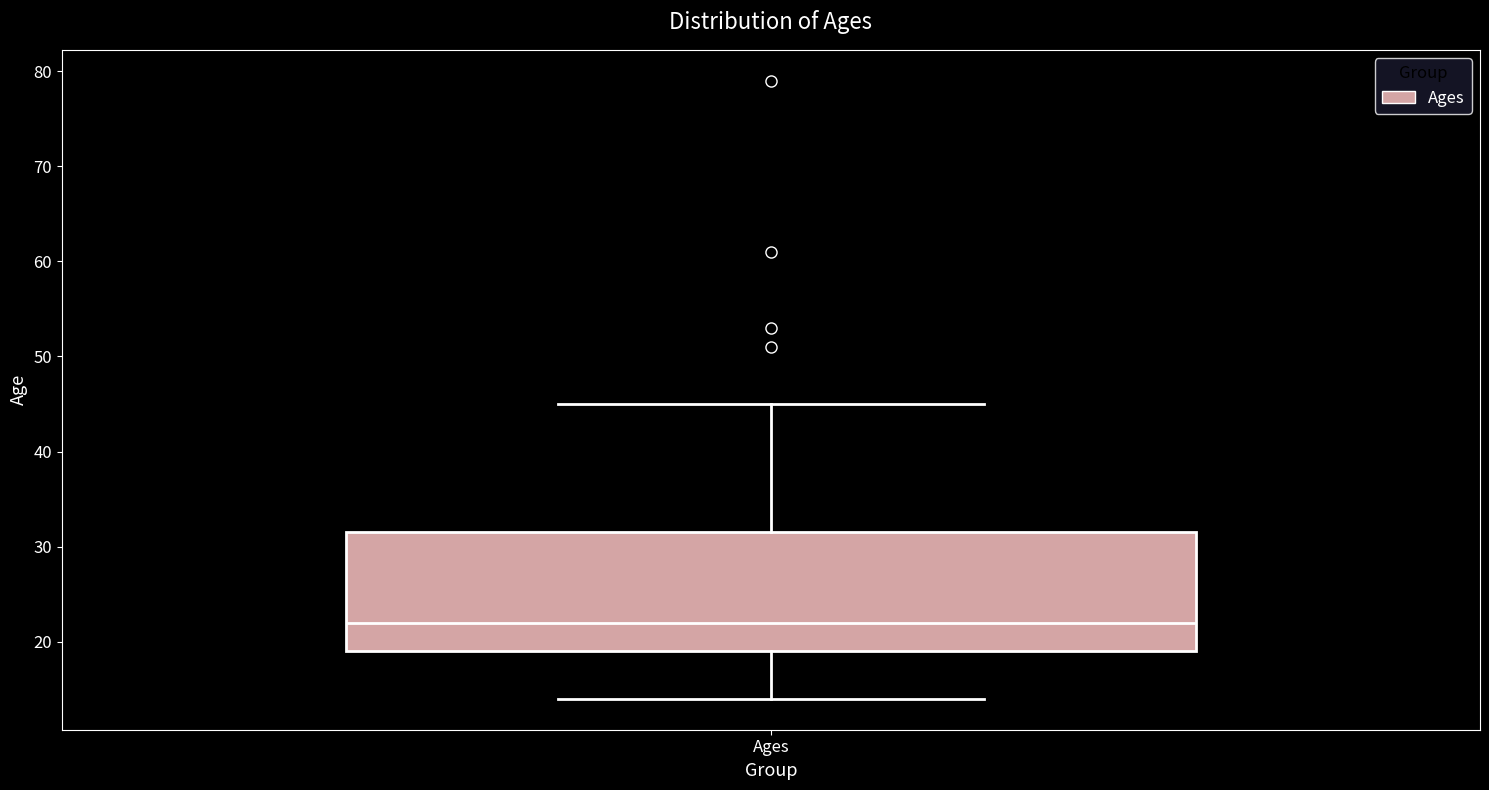

Read this box plot against the y-axis: the position of the median line, the range covered by the box, and the ends of both whiskers. The values are not printed on the chart, so give them approximately, as read against the axis.

median 22, box 19 to 32, whiskers 14 to 45